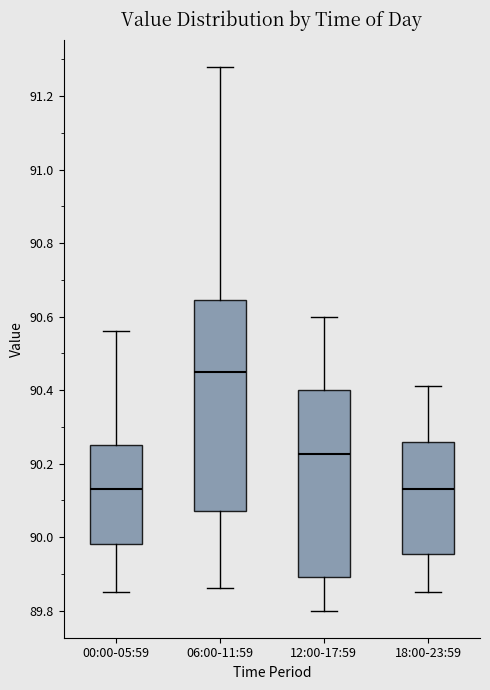

Reading left to right, transcribe this box plot: for each box, give where its median line is, the range the box spans, and where its two whiskers end, as read against the y-axis. The values are not printed on the chart, so give them approximately, as read against the axis.

00:00-05:59: median 90.14, box 89.98 to 90.26, whiskers 89.86 to 90.56
06:00-11:59: median 90.46, box 90.08 to 90.64, whiskers 89.86 to 91.28
12:00-17:59: median 90.22, box 89.90 to 90.40, whiskers 89.80 to 90.60
18:00-23:59: median 90.14, box 89.96 to 90.26, whiskers 89.86 to 90.42